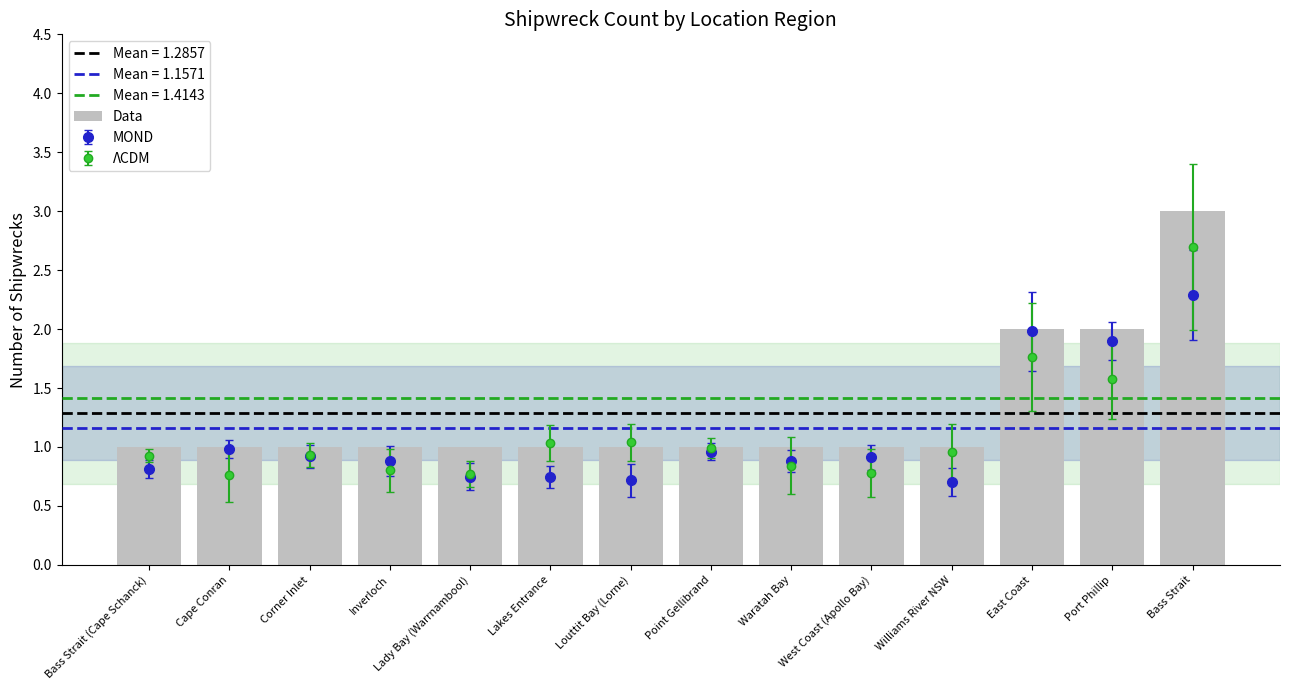

Does the chart contain any negative values?

No